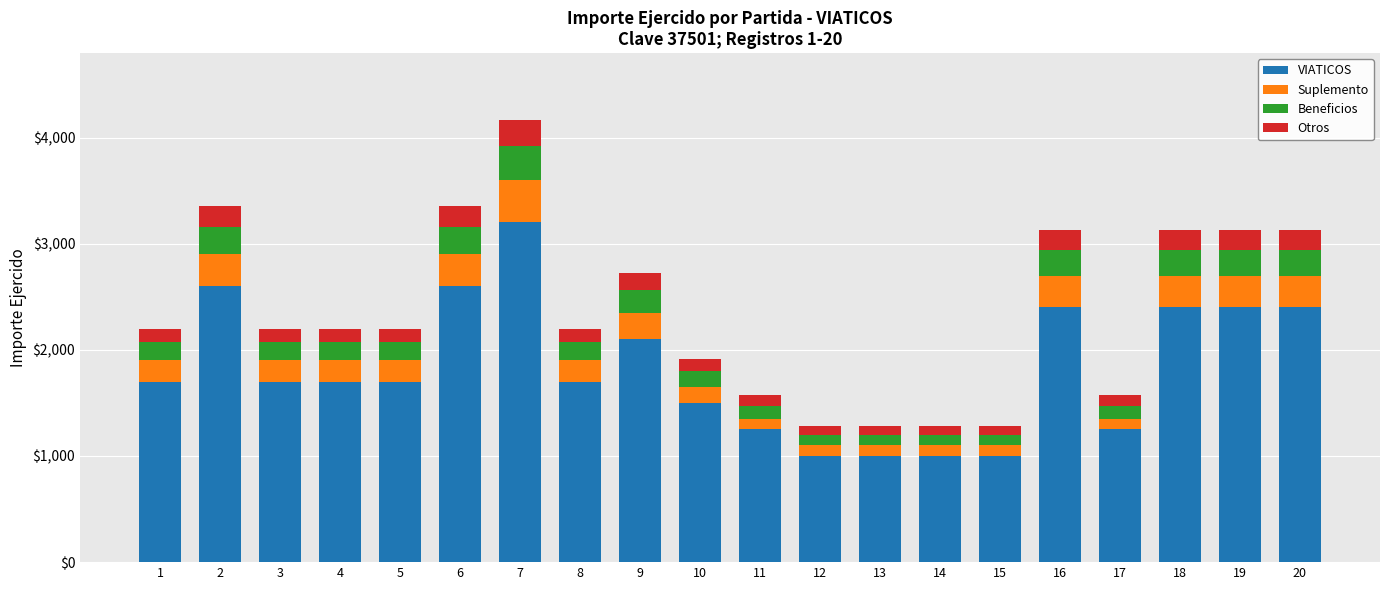

At which category is the sum across all series the highest?

7